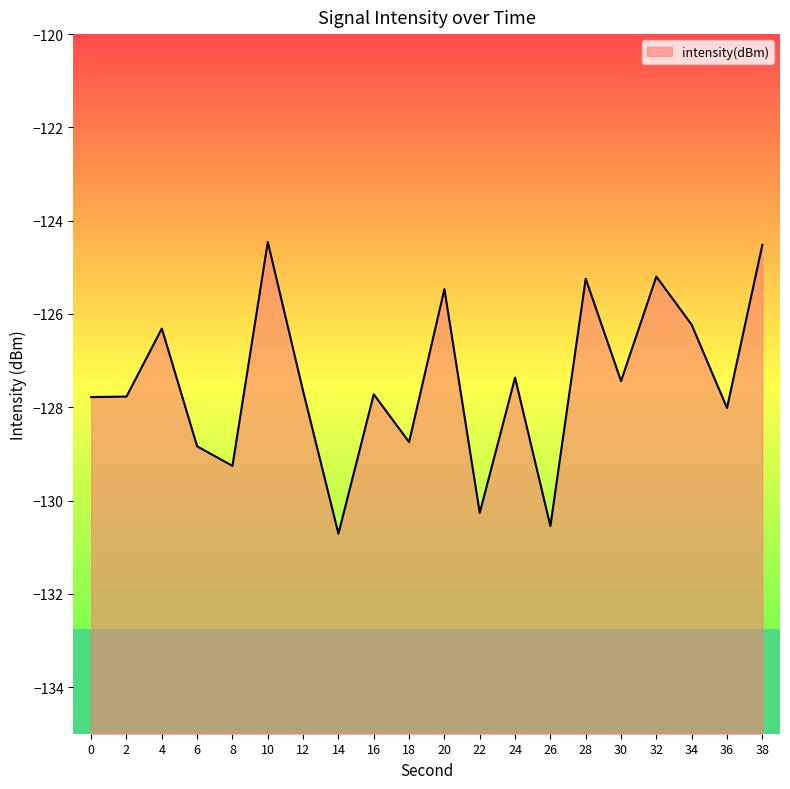

Read the value at 30.

-127.4